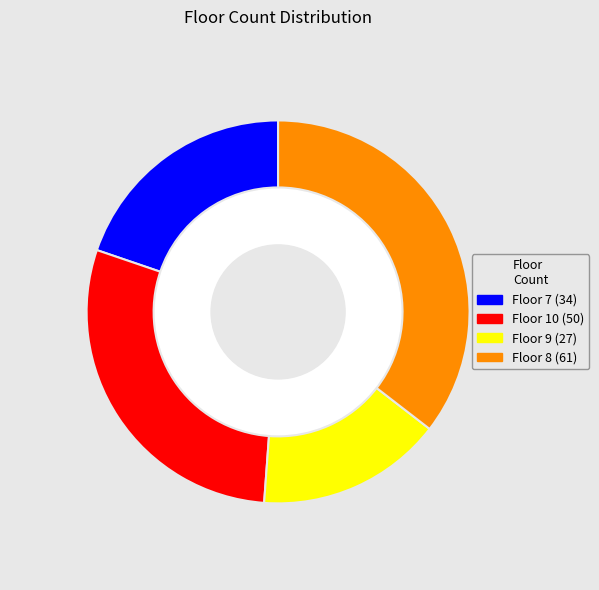

Does 10 represent more than half of the total?

No